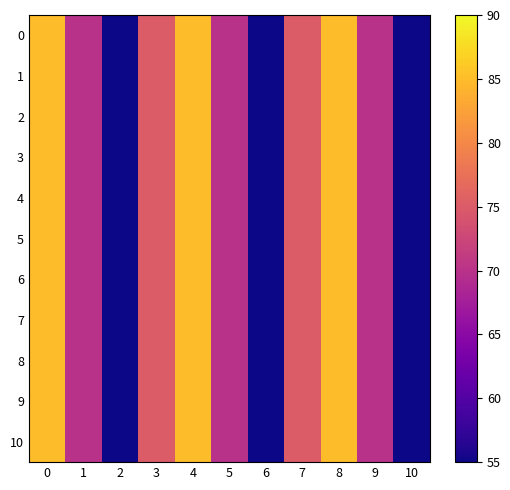

At how many categories does at least one series exceed 55?

8